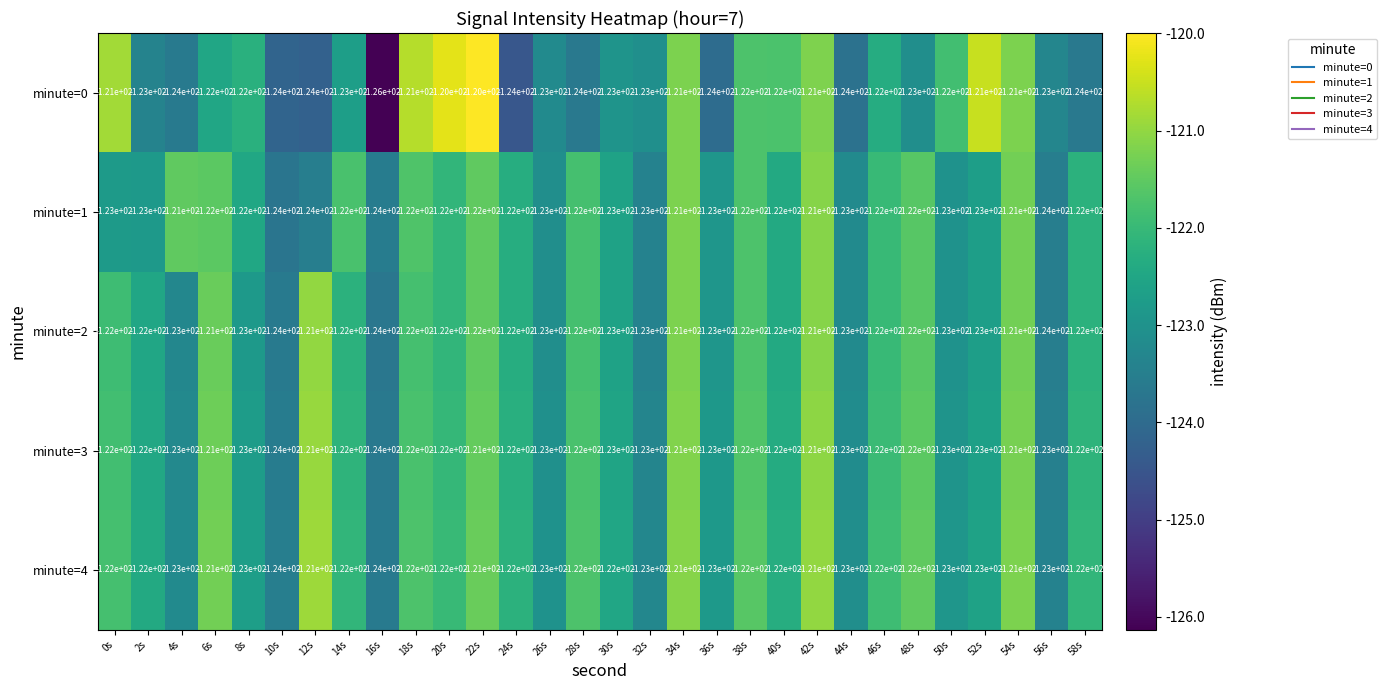

Between 10s and 20s, which series saw the biggest shift?

minute=0